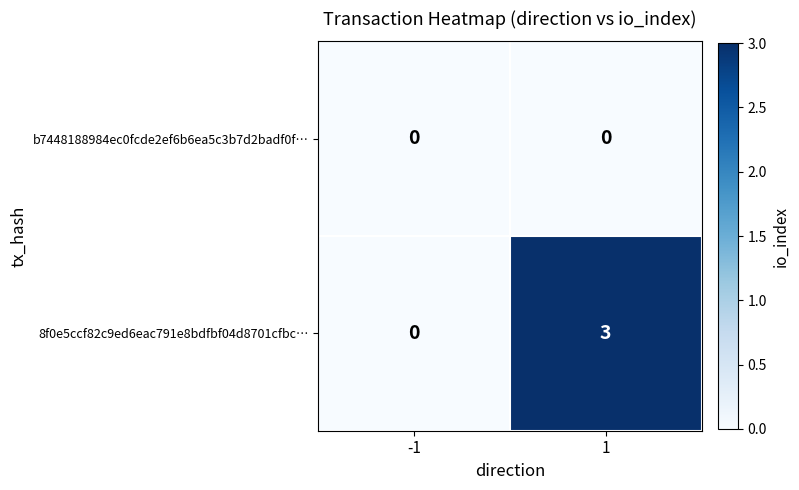

Rank the series at 1 from lowest to highest value.

b7448188984ec0fcde2ef6b6ea5c3b7d2badf0f…, 8f0e5ccf82c9ed6eac791e8bdfbf04d8701cfbc…